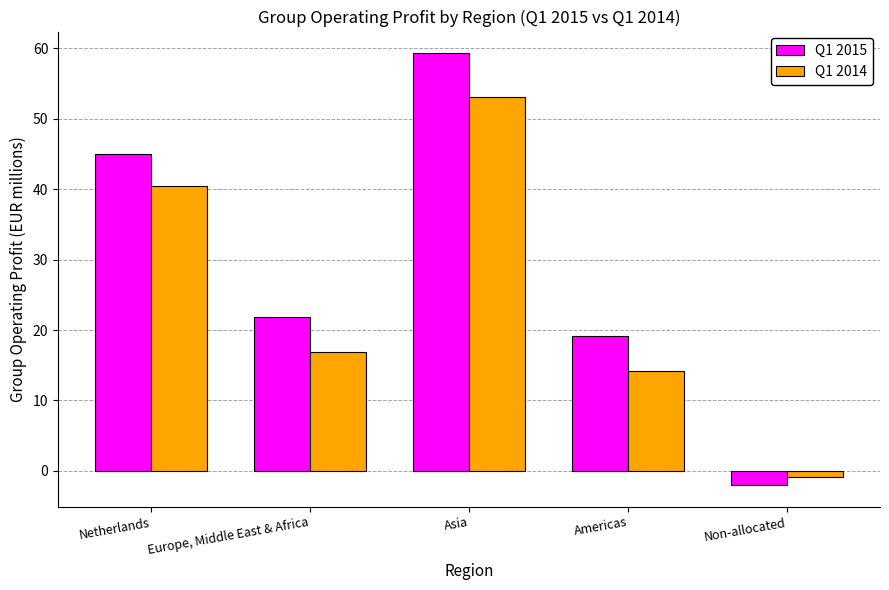

Which series has the largest range (max minus min)?

Q1 2015